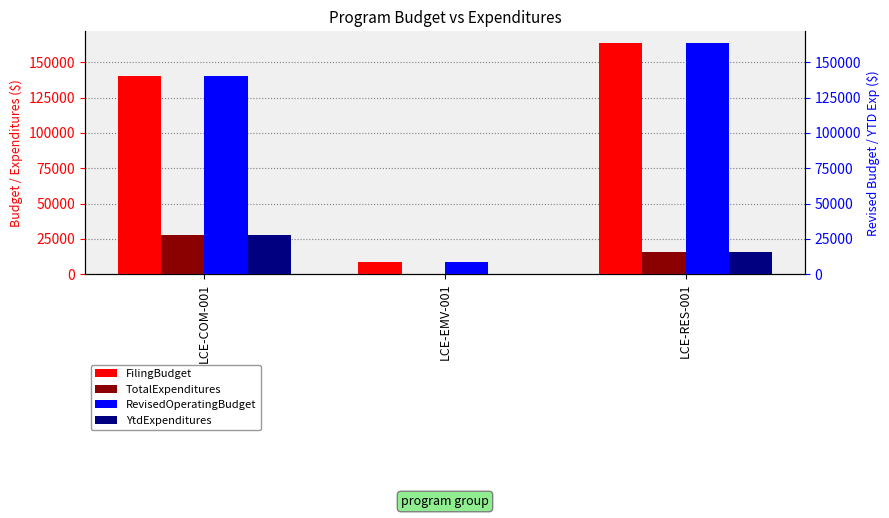

What is the maximum value shown in the chart?

163751